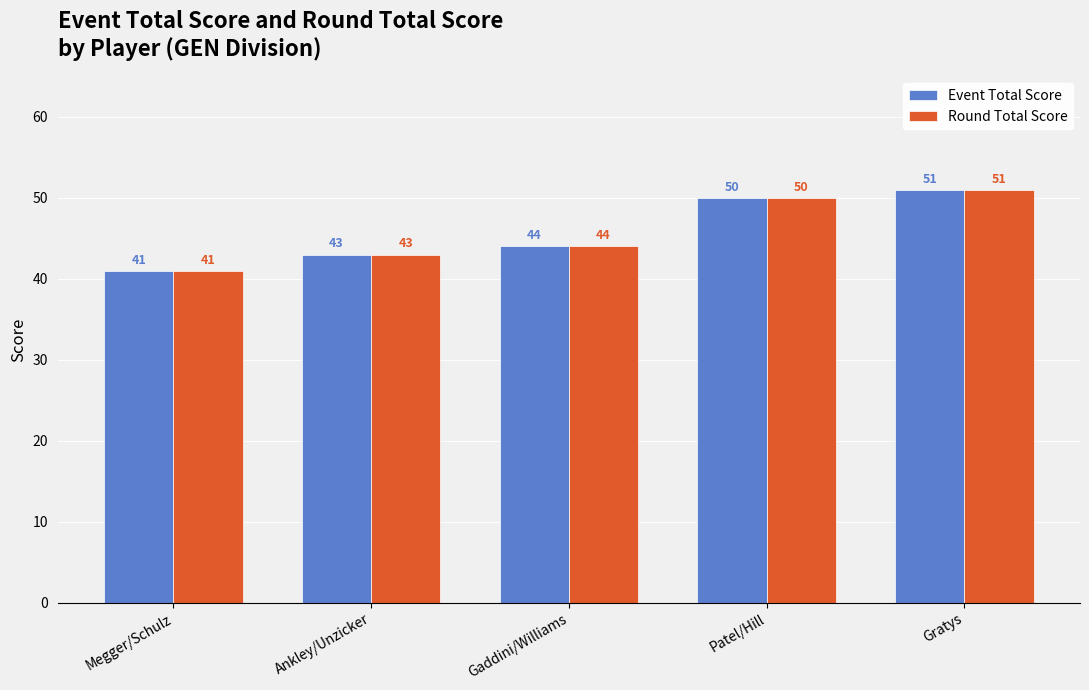

What is the label of the 3rd bar from the right?

Gaddini/Williams